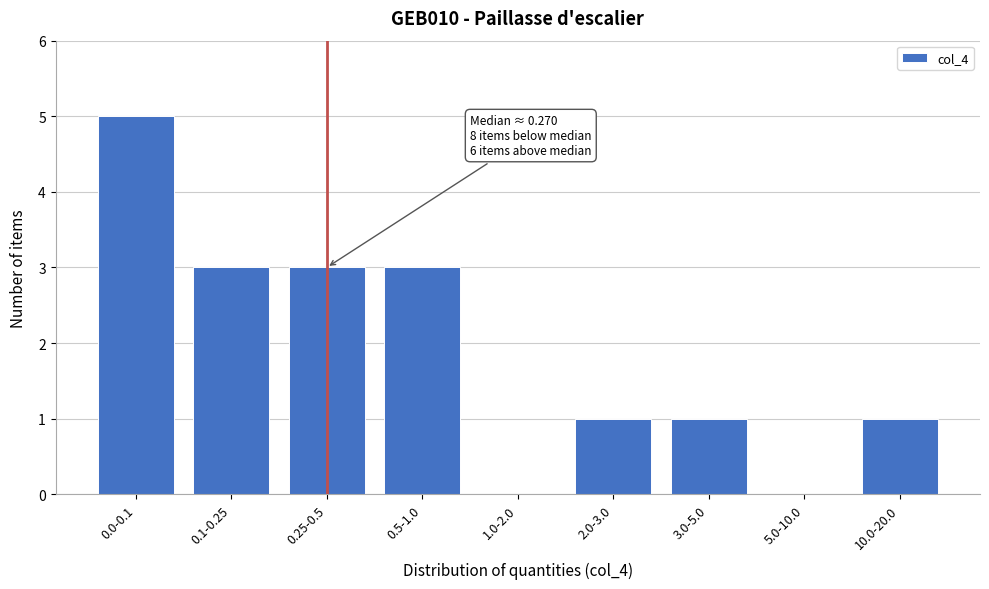

Reading left to right, list all the values displayed in this chart.

0.0-0.1=5	0.1-0.25=3	0.25-0.5=3	0.5-1.0=3	1.0-2.0=0	2.0-3.0=1	3.0-5.0=1	5.0-10.0=0	10.0-20.0=1